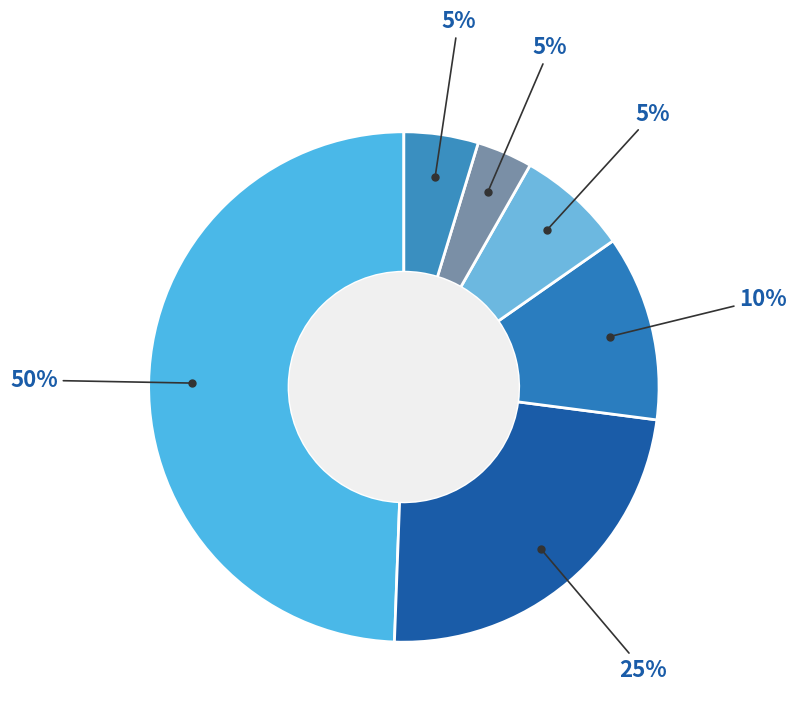

Which has a higher value, Other or GM?

GM